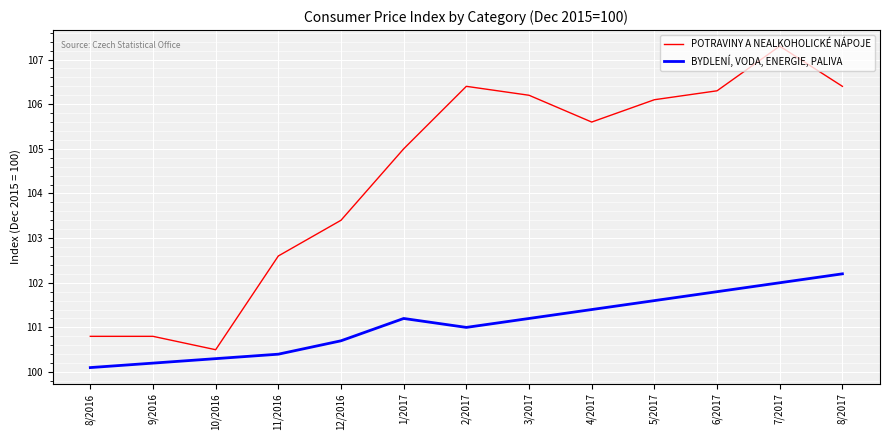

Reading left to right, list all the values displayed in this chart.

POTRAVINY A NEALKOHOLICKÉ NÁPOJE: 100.8	100.8	100.5	102.6	103.4	105.0	106.4	106.2	105.6	106.1	106.3	107.3	106.4
BYDLENÍ, VODA, ENERGIE, PALIVA: 100.1	100.2	100.3	100.4	100.7	101.2	101.0	101.2	101.4	101.6	101.8	102.0	102.2